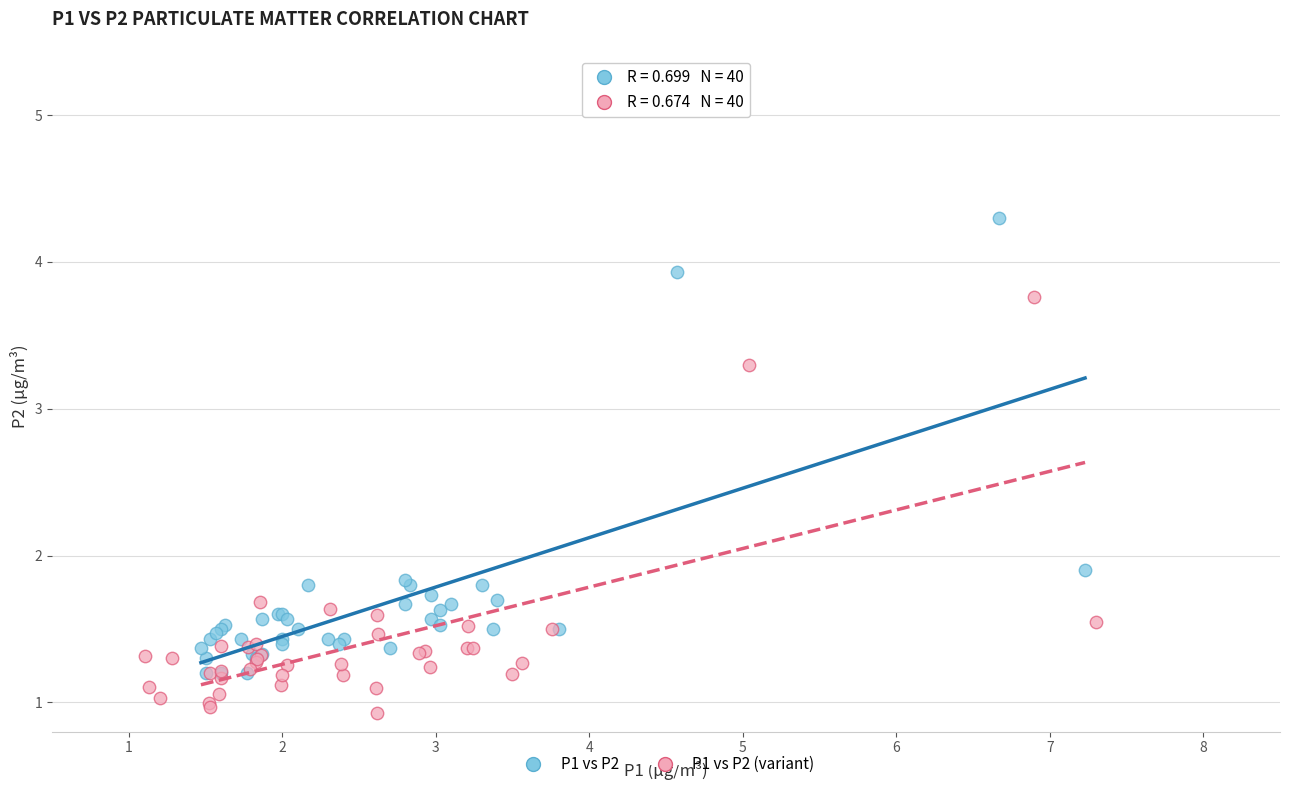

Which series reaches the minimum Y coordinate?

P1 vs P2 (variant)